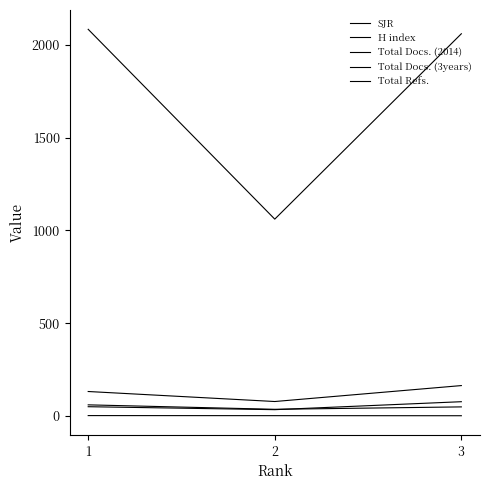

Does the chart display data point markers on the line(s)?

No